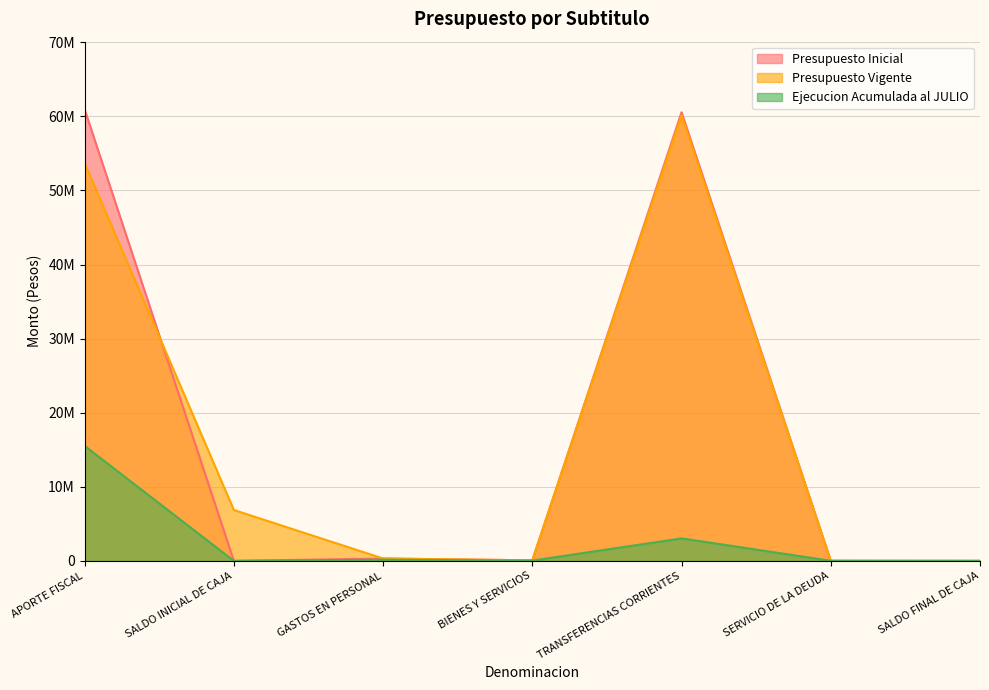

How many series are shown in this chart?

3